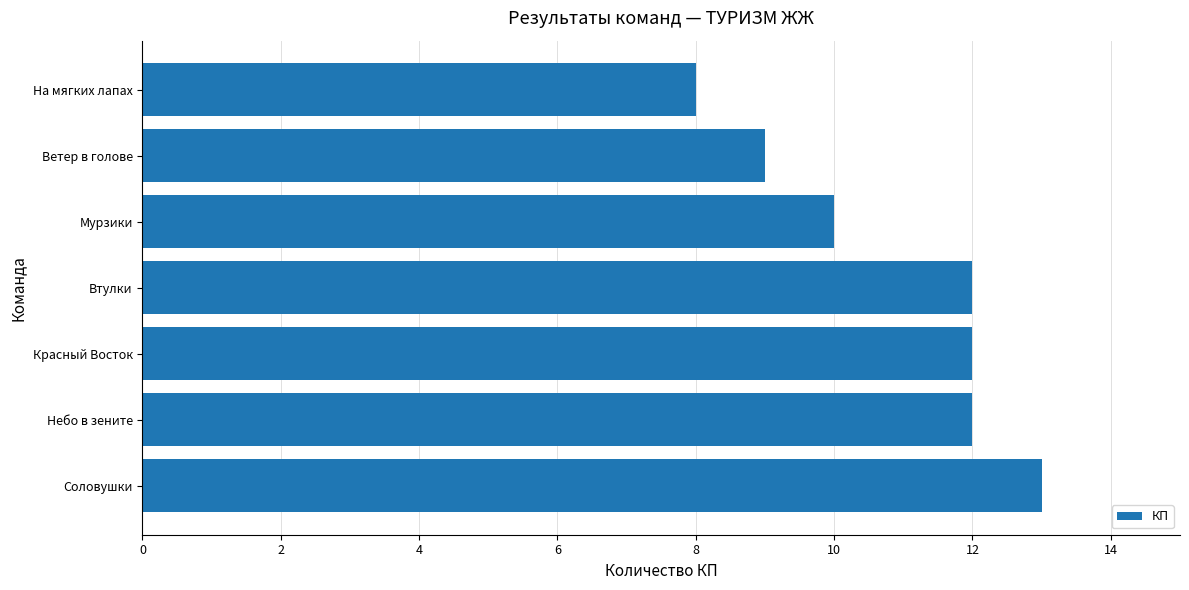

Between Соловушки and Мурзики, which is larger?

Соловушки